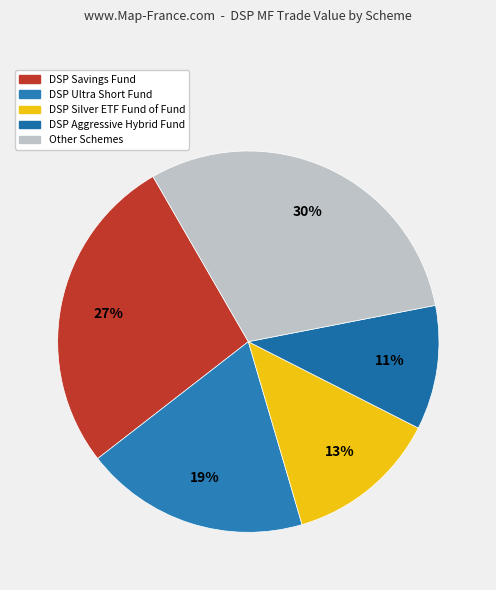

To the nearest percent, what is the average slice percentage?

20%